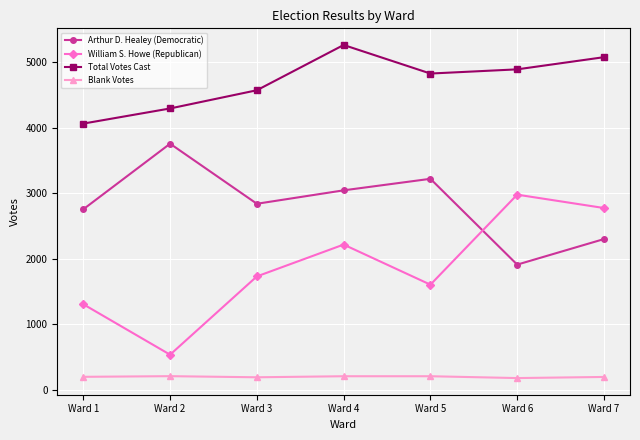

Where is the first local minimum for Arthur D. Healey (Democratic)?

Ward 3